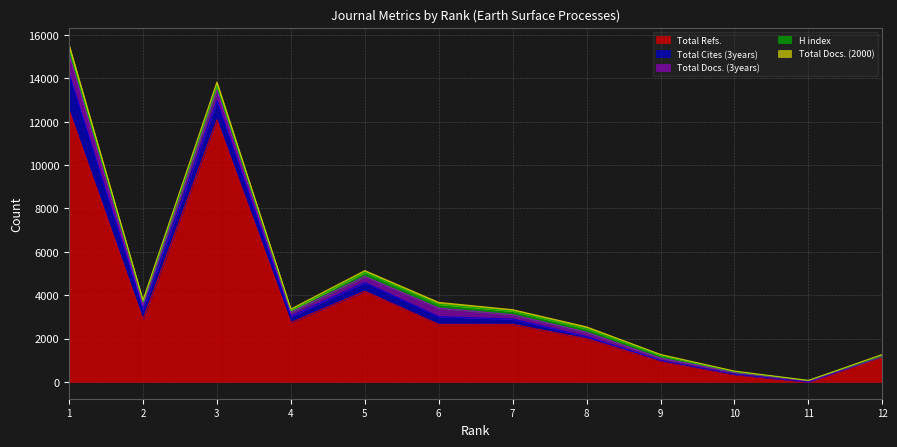

At which label is Total Docs. (2000) closest to 112?

6